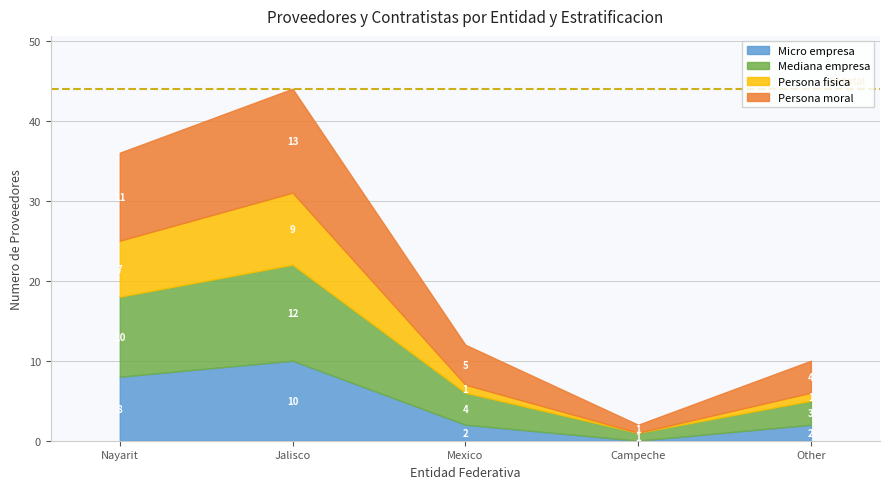

What is the maximum value for Persona fisica?

9